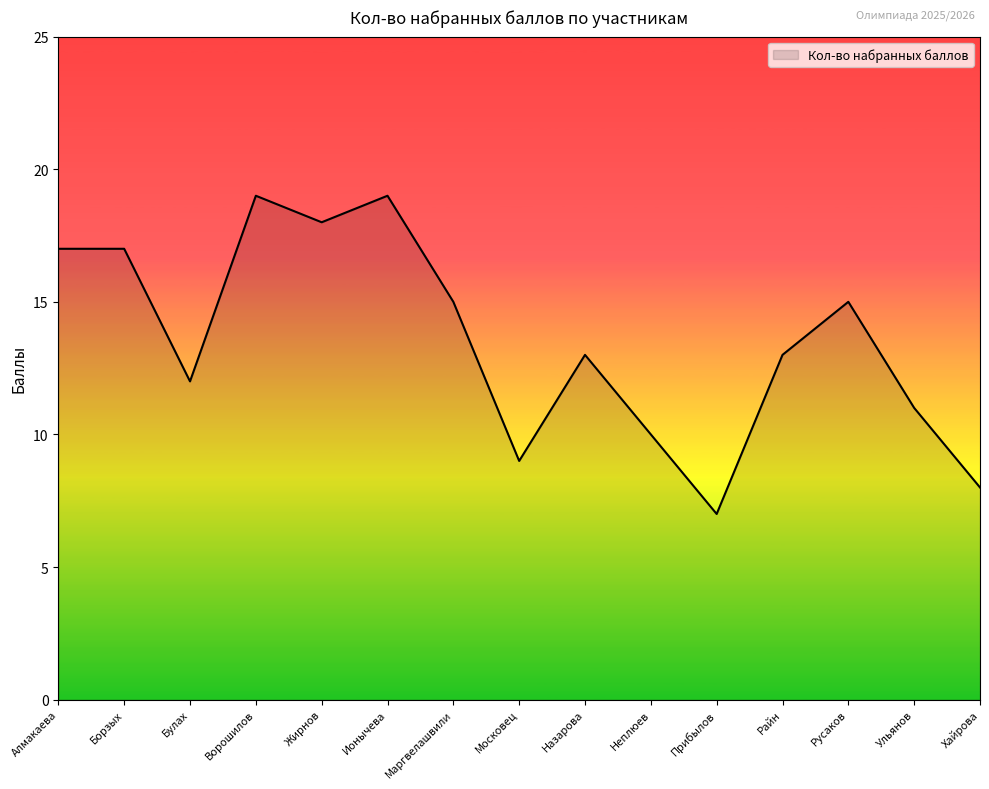

What position from the right is Прибылов?

5